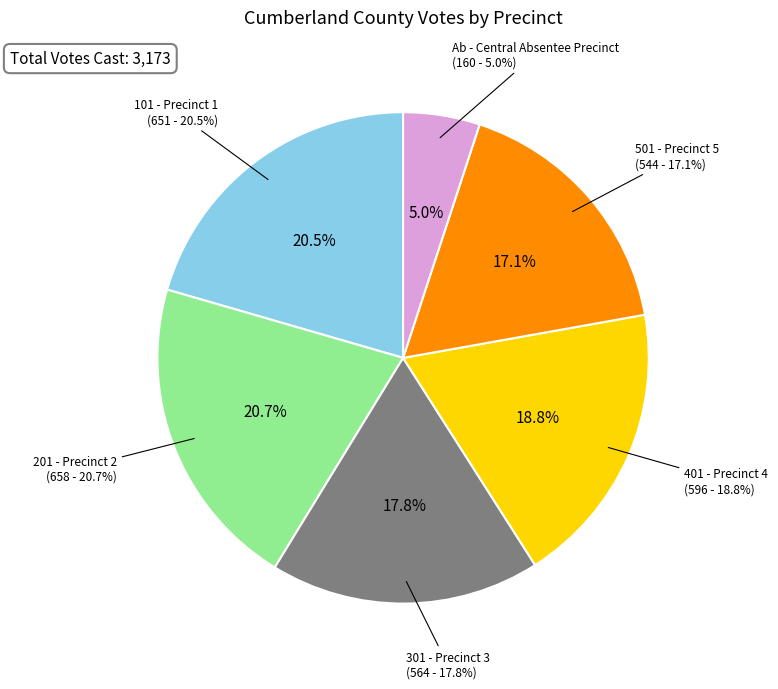

Count the number of slices in the pie.

6